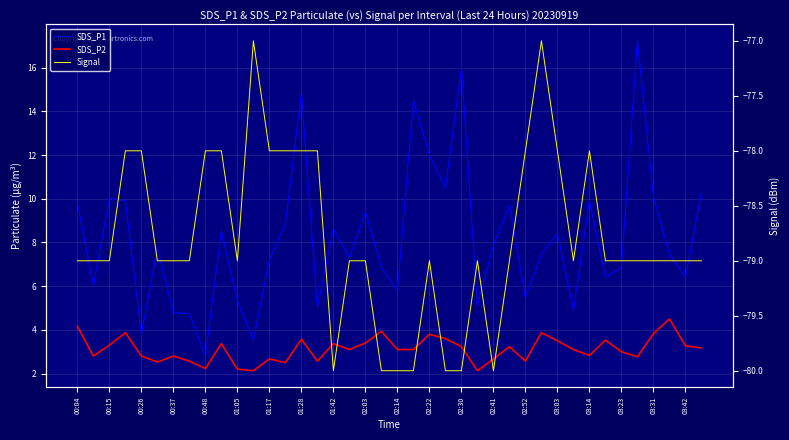

At how many categories does at least one series exceed -77?

40